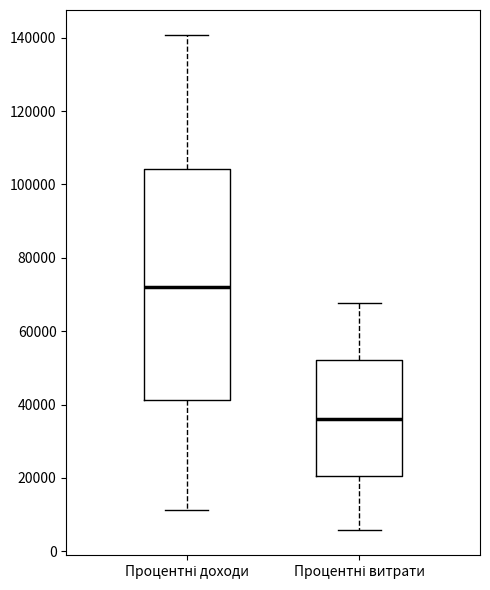

Which box's median line is the lowest?

Процентні витрати